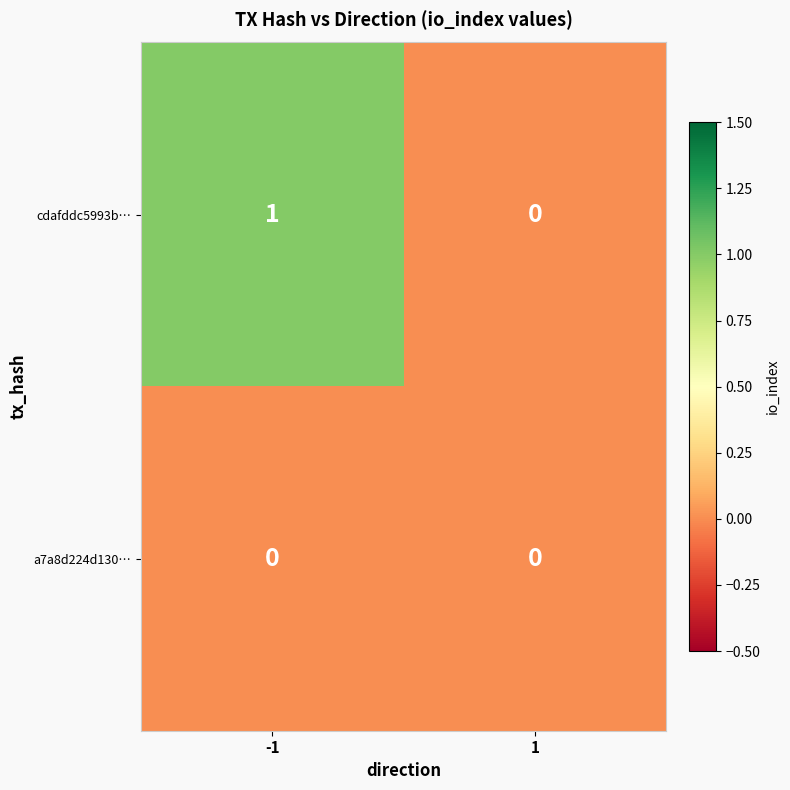

Reading left to right, transcribe all the data shown in this chart.

cdafddc5993b…: 1	0
a7a8d224d130…: 0	0